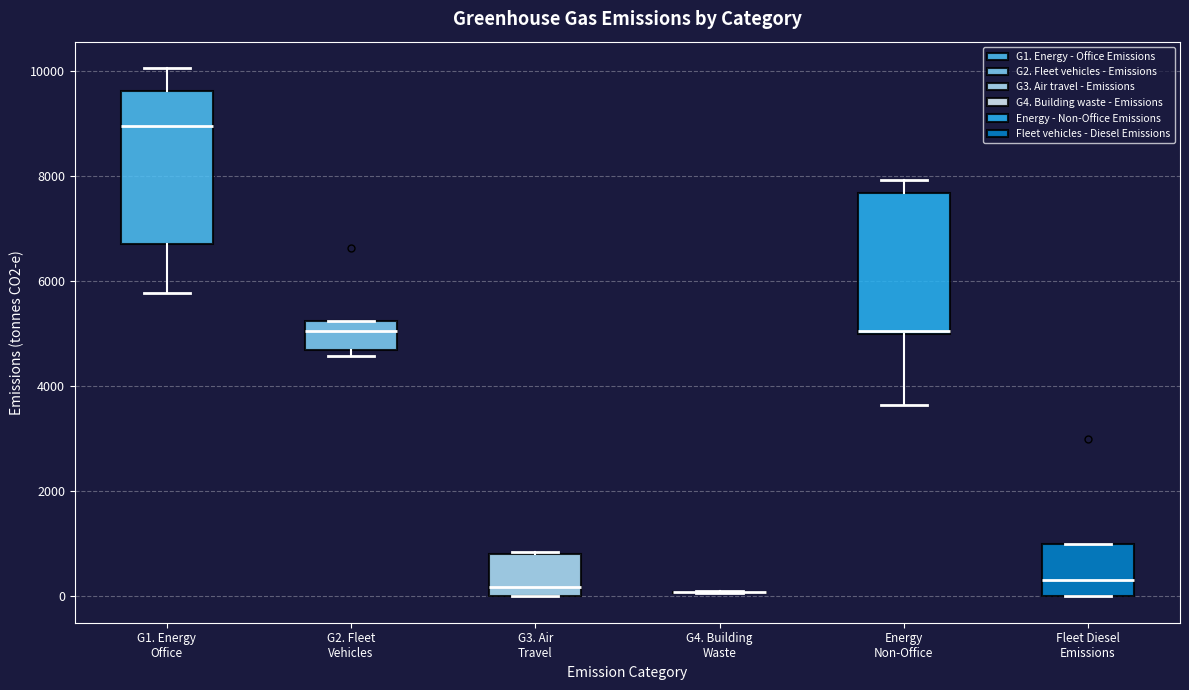

Which box is the tallest, from its lower edge to its upper edge?

G1. Energy Office